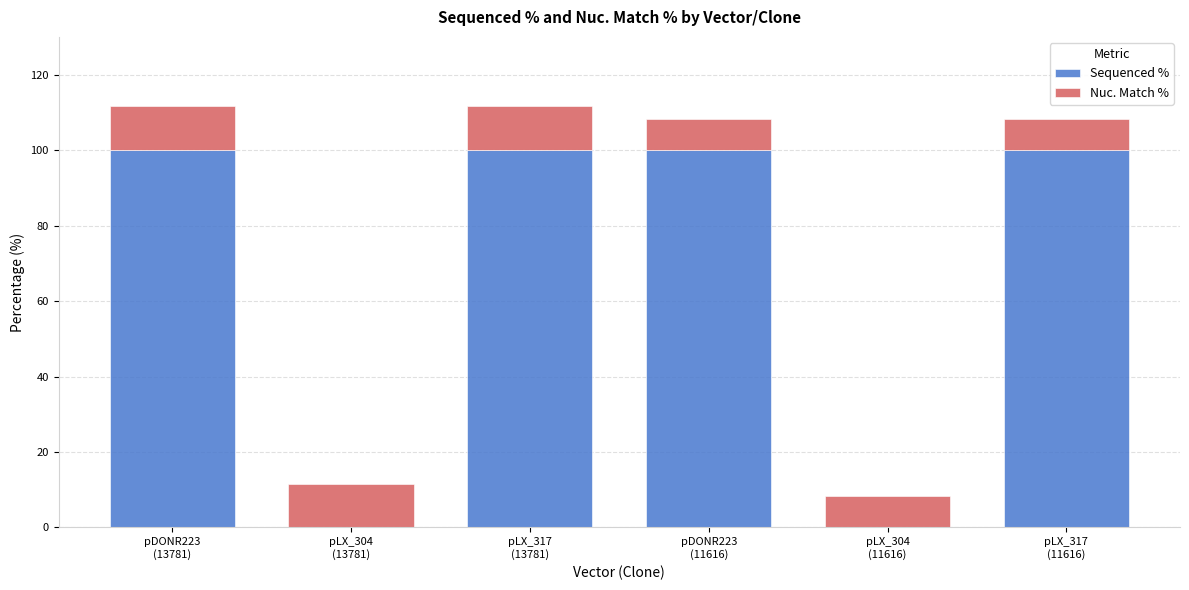

What is the sum of all Sequenced % values?

400.0